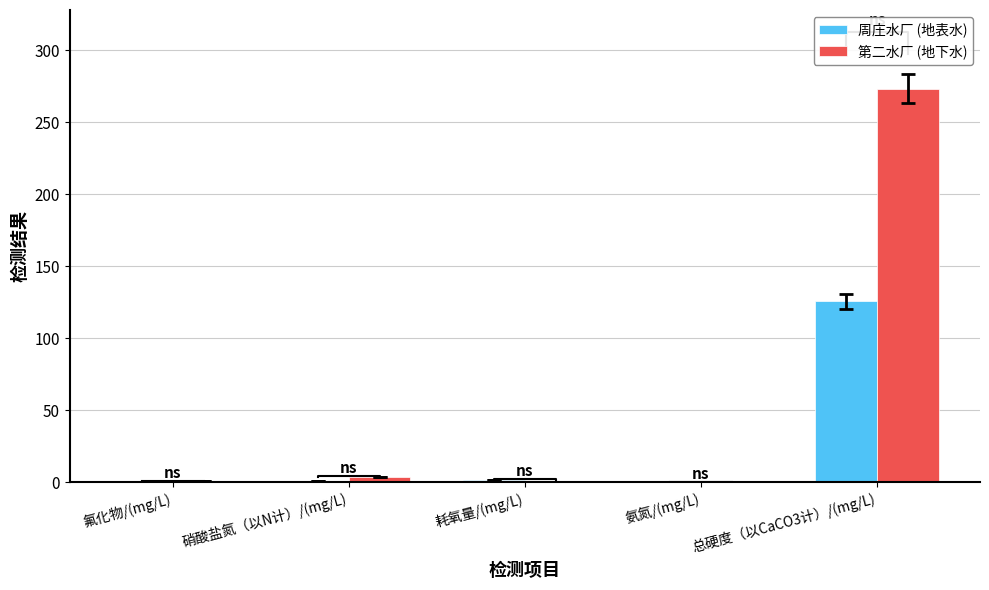

Reading left to right, transcribe all the data shown in this chart.

周庄水厂 (地表水): 0.2	0.7	1.7	0.1	125.7
第二水厂 (地下水): 0.7	3.6	0.6	0.1	273.4